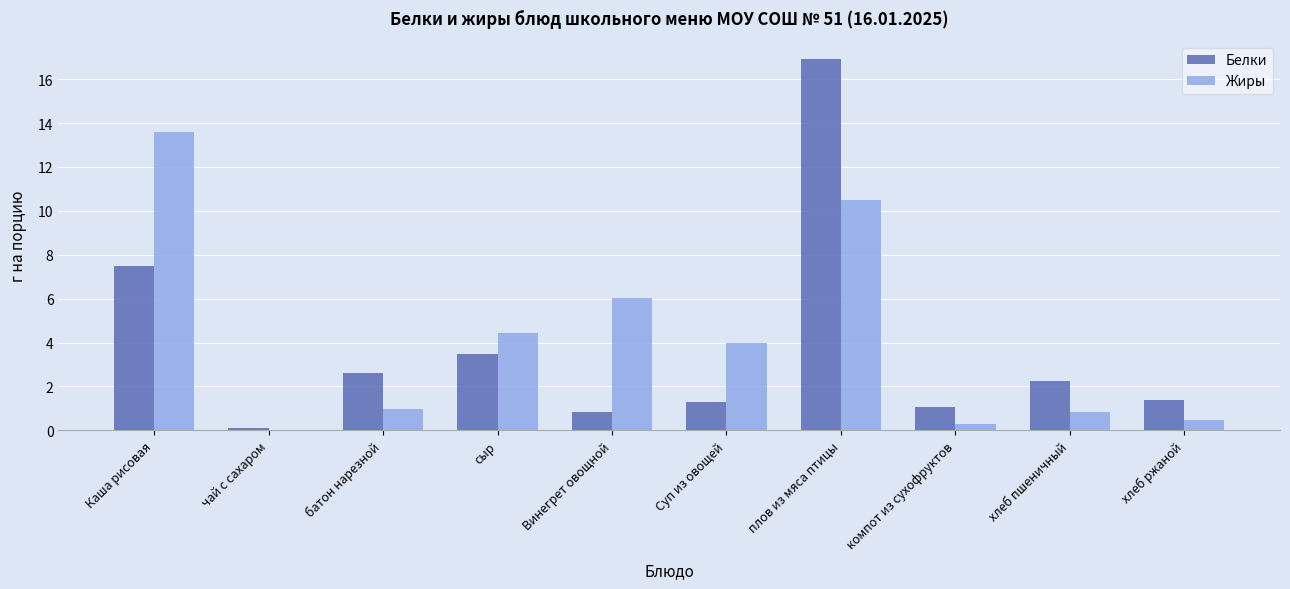

Is the value of Белки at чай с сахаром greater than the value of Жиры at сыр?

No